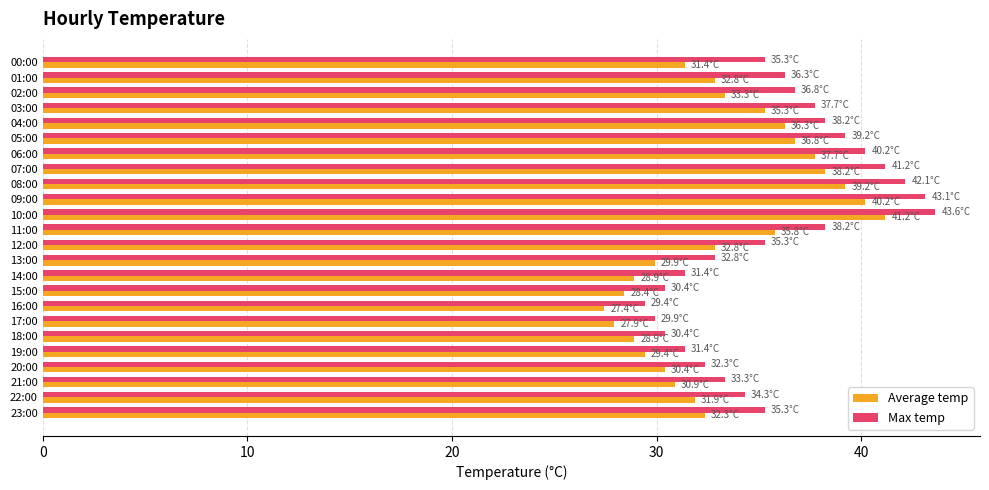

Which series changed the most between 04:00 and 14:00?

Average temp